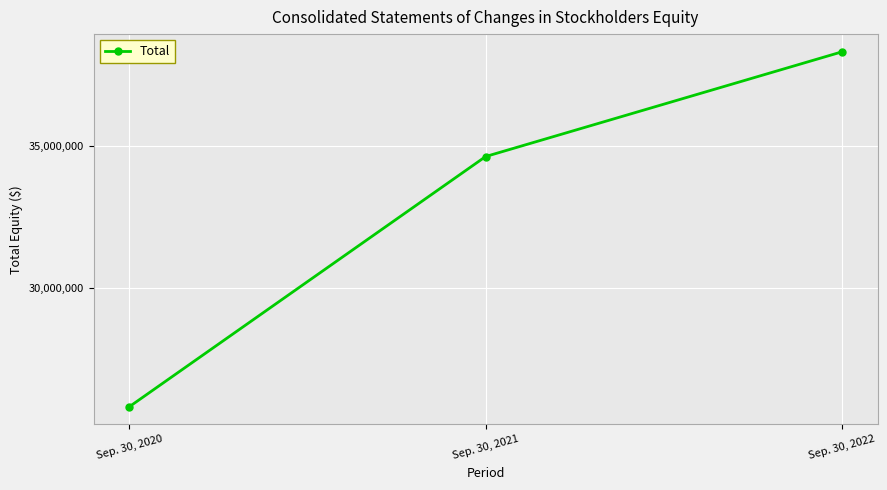

Count the values in the range 25824029 to 38325075.

3